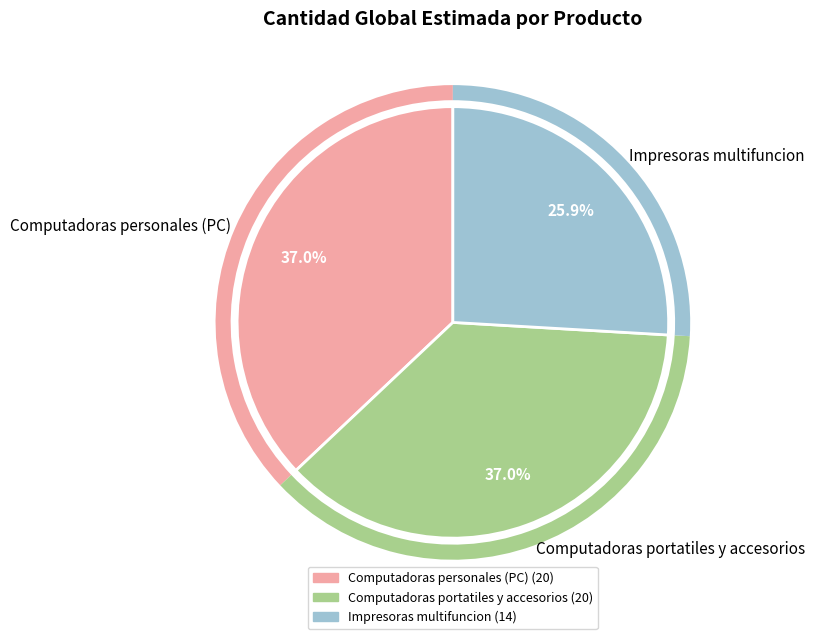

What percentage is the Computadoras personales (PC) slice, to the nearest percent?

37%